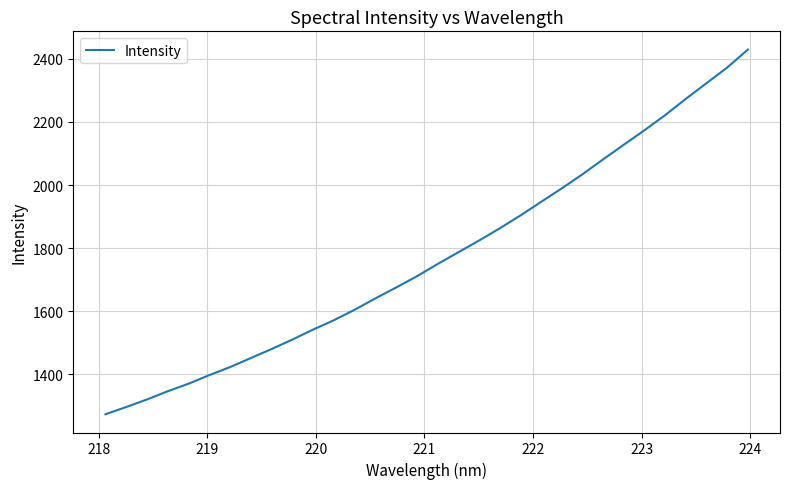

What is the sum of all values?

56691.6